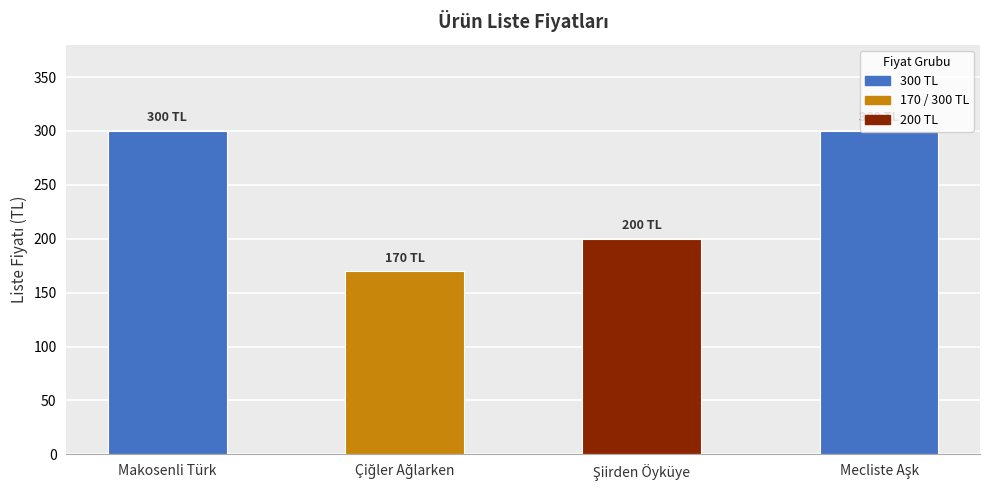

What is the smallest value displayed?

170